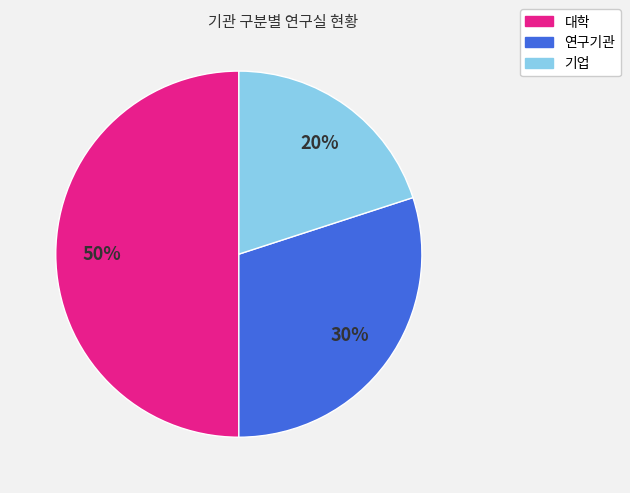

To the nearest percent, what is the average slice percentage?

33%